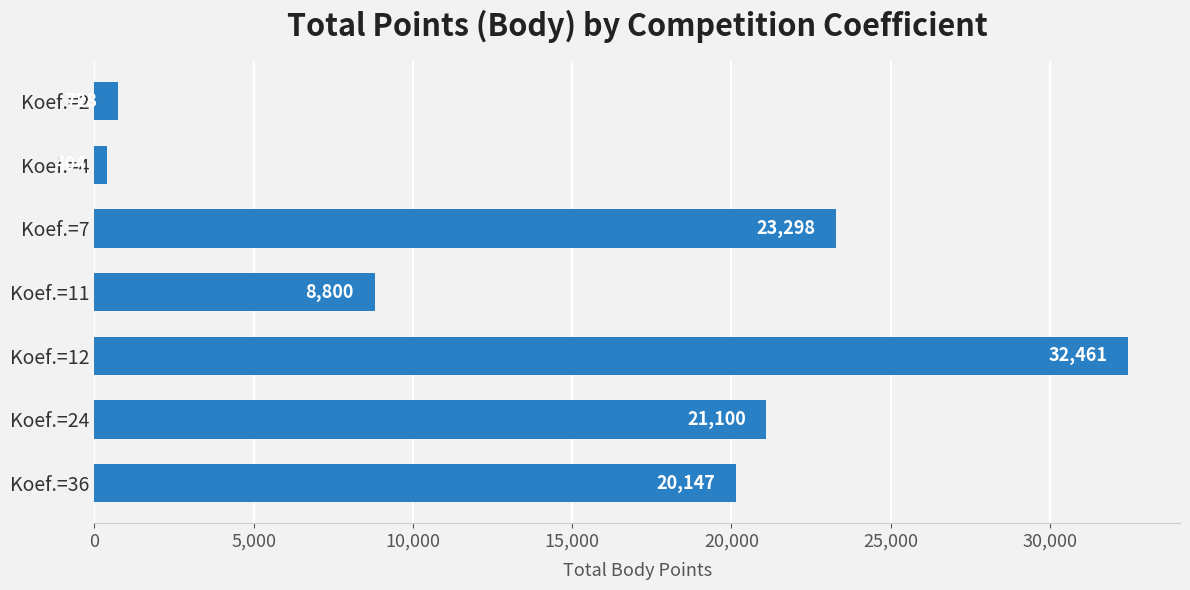

Are the bars horizontal?

Yes